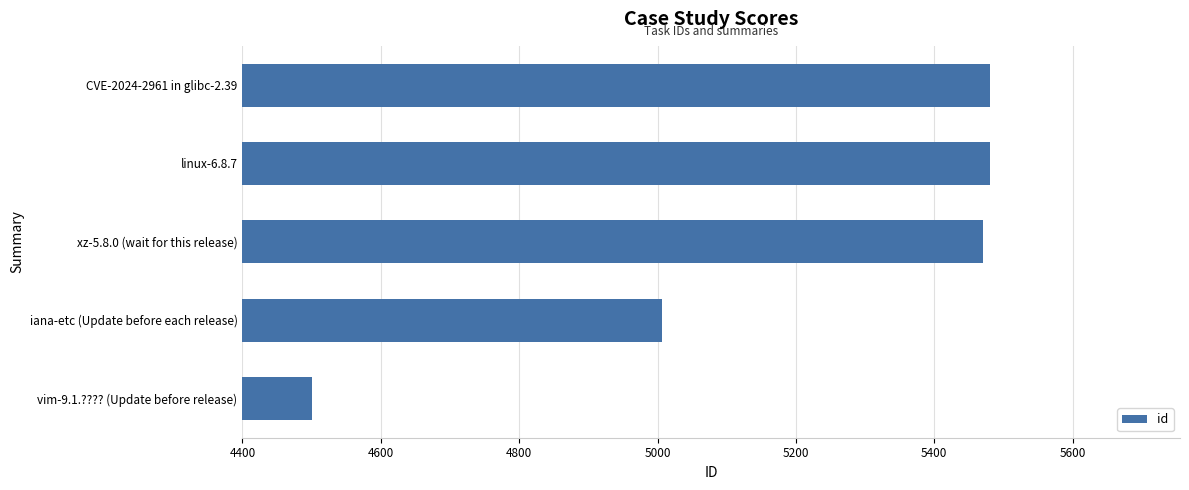

Does the chart contain stacked bars?

No